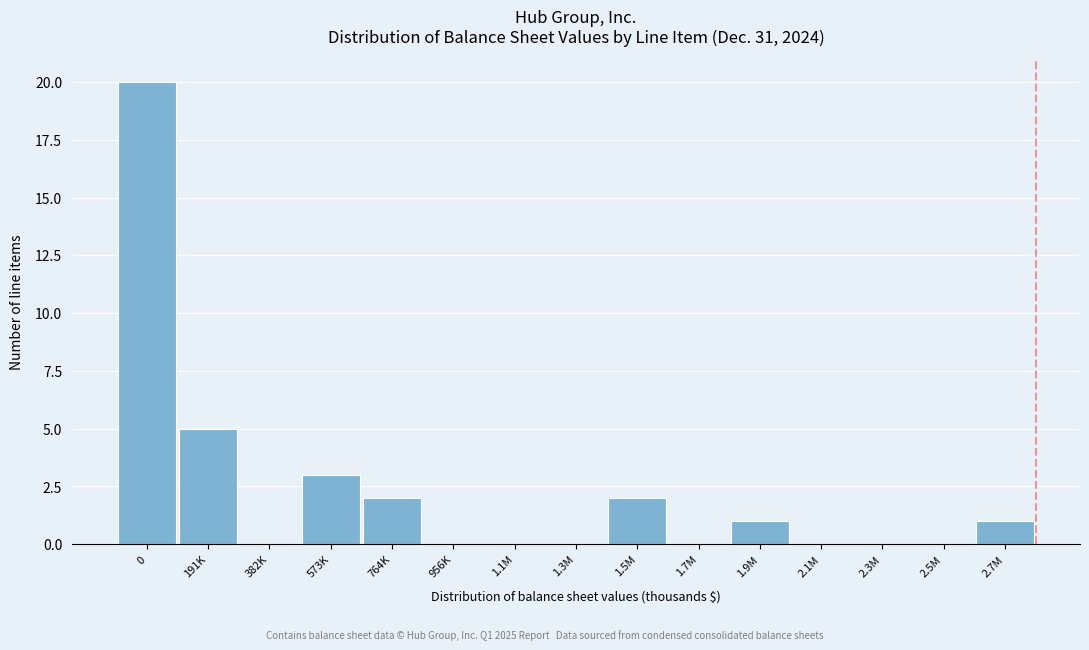

Reading left to right, what are all the values shown in this chart?

0=20	191K=5	382K=0	573K=3	764K=2	956K=0	1.1M=0	1.3M=0	1.5M=2	1.7M=0	1.9M=1	2.1M=0	2.3M=0	2.5M=0	2.7M=1